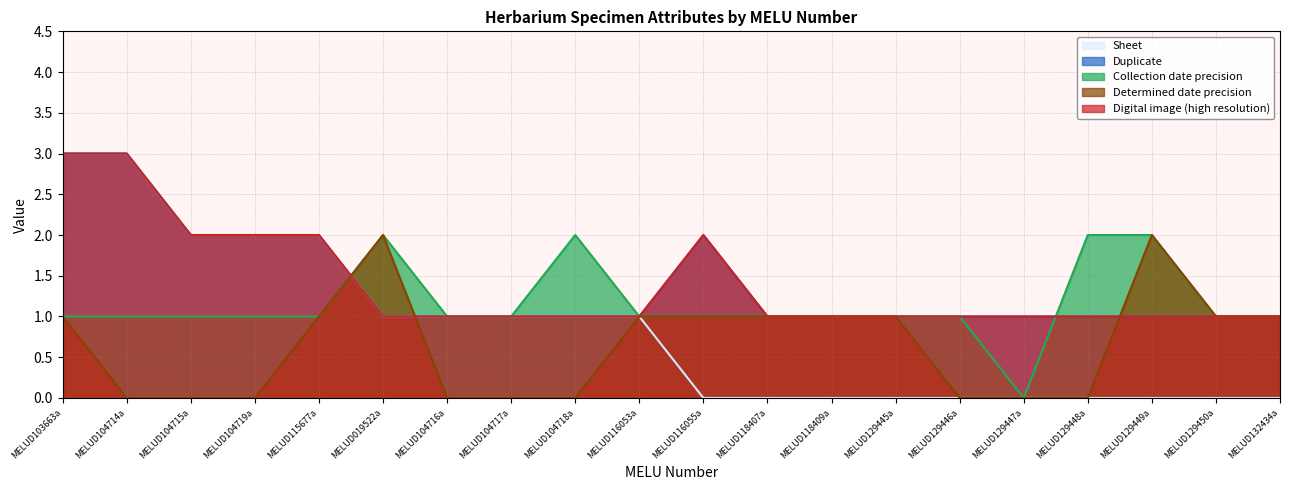

Reading left to right, what are all the values shown in this chart?

Sheet: MELUD103663a=3	MELUD104714a=3	MELUD104715a=2	MELUD104719a=2	MELUD115677a=2	MELUD019522a=1	MELUD104716a=1	MELUD104717a=1	MELUD104718a=1	MELUD116053a=1	MELUD116055a=0	MELUD118407a=0	MELUD118409a=0	MELUD129445a=0	MELUD129446a=0	MELUD129447a=0	MELUD129448a=0	MELUD129449a=0	MELUD129450a=0	MELUD132434a=0
Duplicate: MELUD103663a=3	MELUD104714a=3	MELUD104715a=2	MELUD104719a=2	MELUD115677a=2	MELUD019522a=1	MELUD104716a=1	MELUD104717a=1	MELUD104718a=1	MELUD116053a=1	MELUD116055a=2	MELUD118407a=1	MELUD118409a=1	MELUD129445a=1	MELUD129446a=1	MELUD129447a=1	MELUD129448a=1	MELUD129449a=1	MELUD129450a=1	MELUD132434a=1
Collection date precision: MELUD103663a=1	MELUD104714a=1	MELUD104715a=1	MELUD104719a=1	MELUD115677a=1	MELUD019522a=2	MELUD104716a=1	MELUD104717a=1	MELUD104718a=2	MELUD116053a=1	MELUD116055a=1	MELUD118407a=1	MELUD118409a=1	MELUD129445a=1	MELUD129446a=1	MELUD129447a=0	MELUD129448a=2	MELUD129449a=2	MELUD129450a=1	MELUD132434a=1
Determined date precision: MELUD103663a=1	MELUD104714a=0	MELUD104715a=0	MELUD104719a=0	MELUD115677a=1	MELUD019522a=2	MELUD104716a=0	MELUD104717a=0	MELUD104718a=0	MELUD116053a=1	MELUD116055a=1	MELUD118407a=1	MELUD118409a=1	MELUD129445a=1	MELUD129446a=0	MELUD129447a=0	MELUD129448a=0	MELUD129449a=2	MELUD129450a=1	MELUD132434a=1
Digital image (high resolution): MELUD103663a=3	MELUD104714a=3	MELUD104715a=2	MELUD104719a=2	MELUD115677a=2	MELUD019522a=1	MELUD104716a=1	MELUD104717a=1	MELUD104718a=1	MELUD116053a=1	MELUD116055a=2	MELUD118407a=1	MELUD118409a=1	MELUD129445a=1	MELUD129446a=1	MELUD129447a=1	MELUD129448a=1	MELUD129449a=1	MELUD129450a=1	MELUD132434a=1